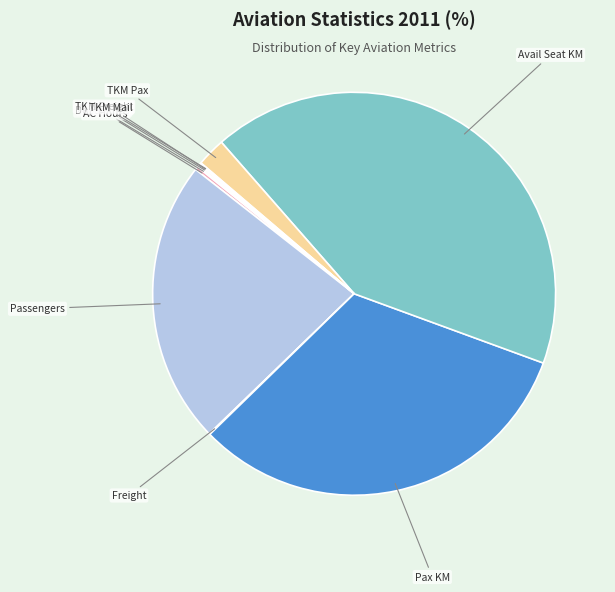

To the nearest percent, what is the average slice percentage?

10%